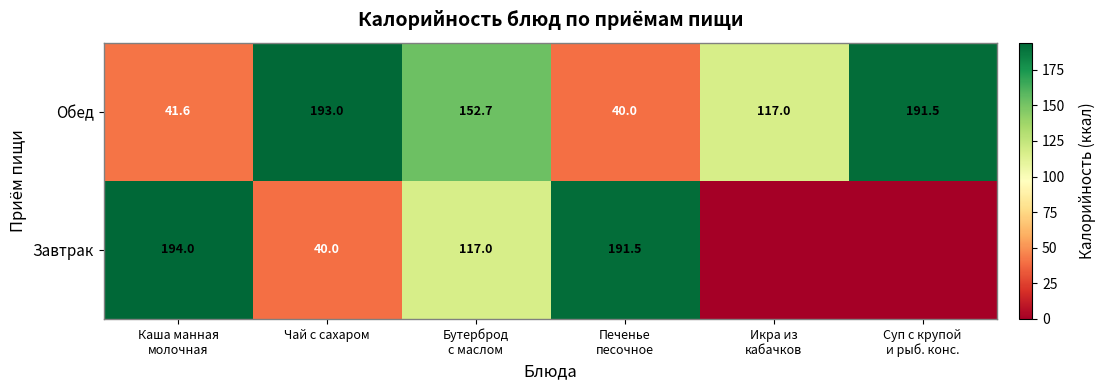

True or false: Обед has a value of 193.0 at Чай с сахаром.

True